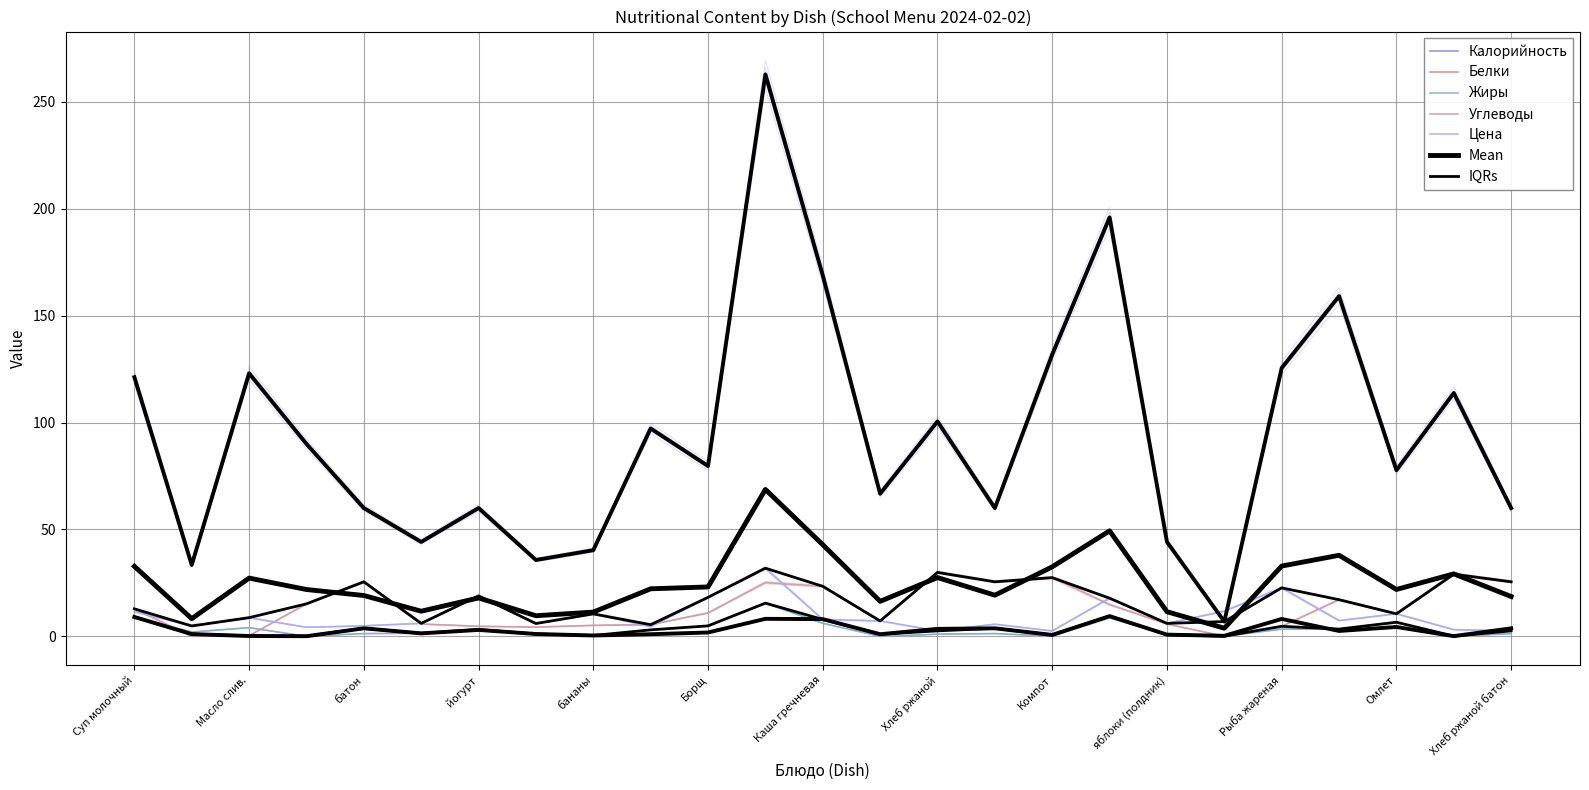

The Углеводы series shows 2.0 at Сок. True or false?

False